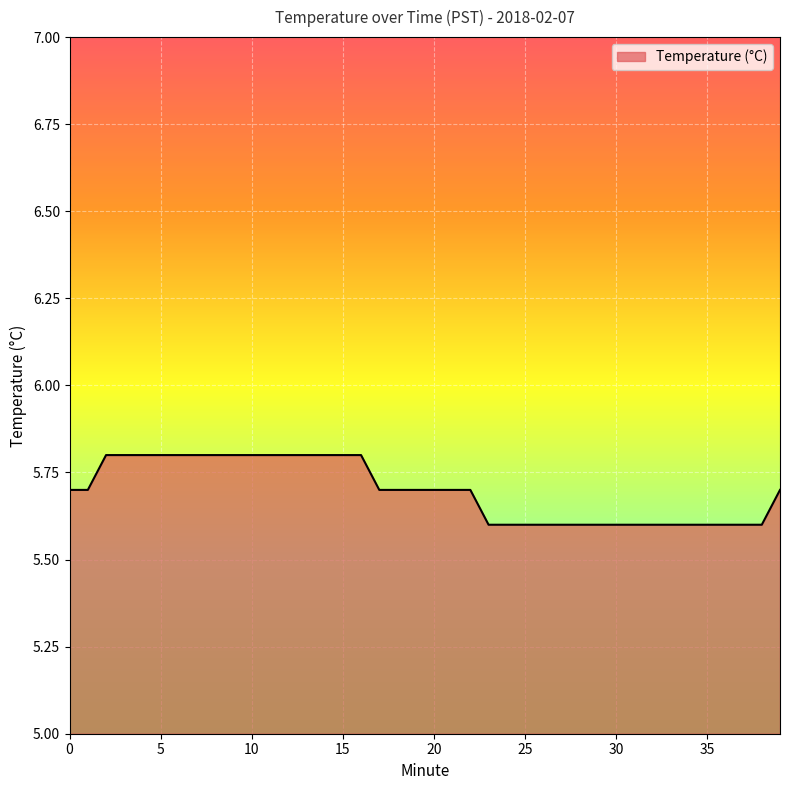

What is the maximum value shown in the chart?

5.8